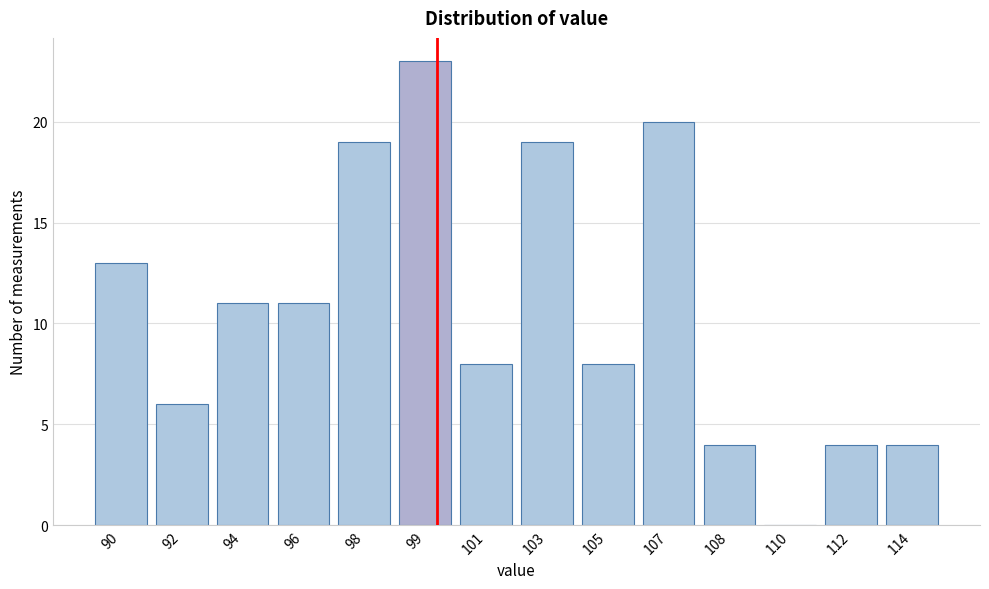

Reading left to right, transcribe all the data shown in this chart.

90=13	92=6	94=11	96=11	98=19	99=23	101=8	103=19	105=8	107=20	108=4	110=0	112=4	114=4